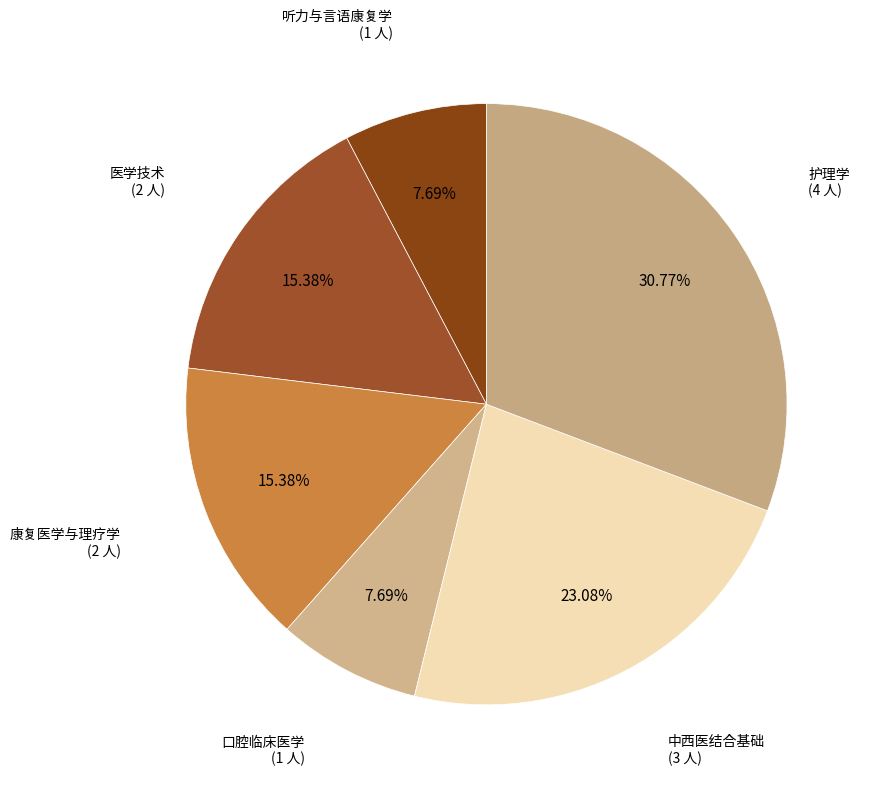

How many slices are in this pie chart?

6